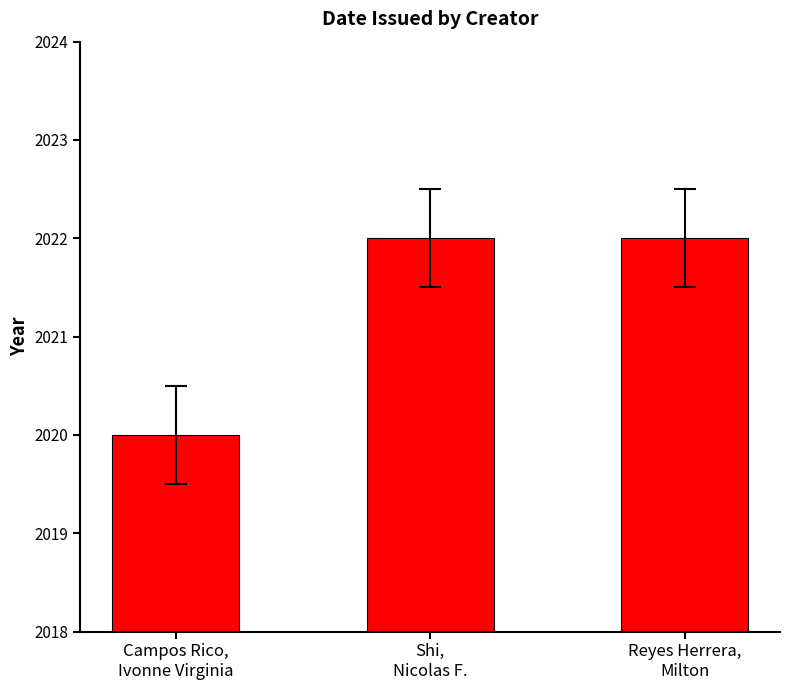

What is the sum of the values at Shi,
Nicolas F. and Reyes Herrera,
Milton?

4044